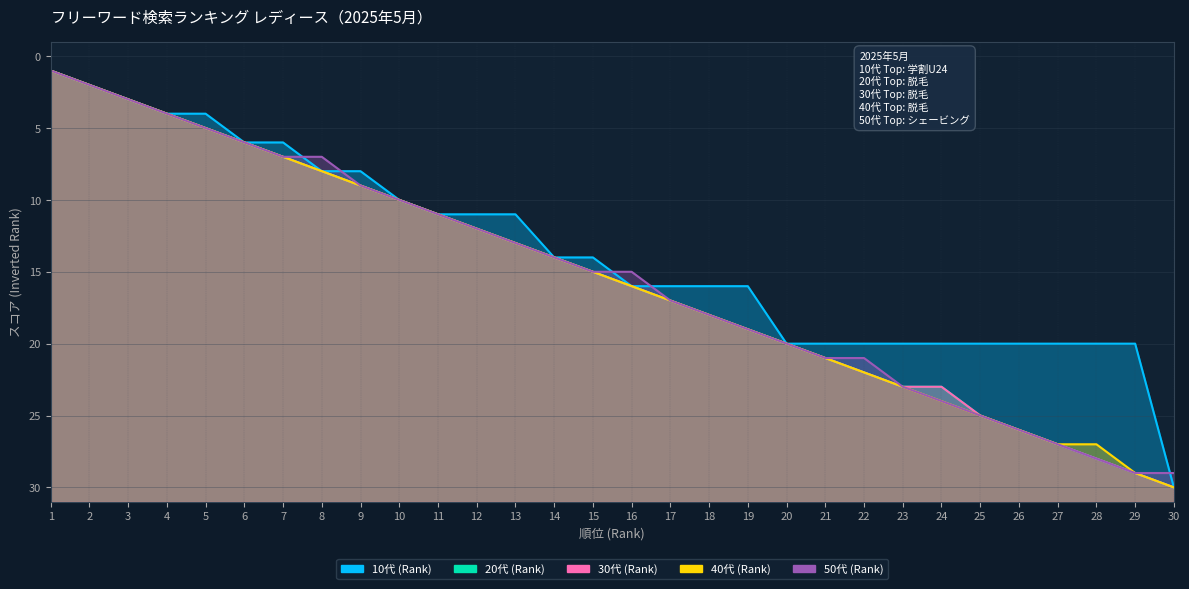

How many lines are shown in the chart?

5